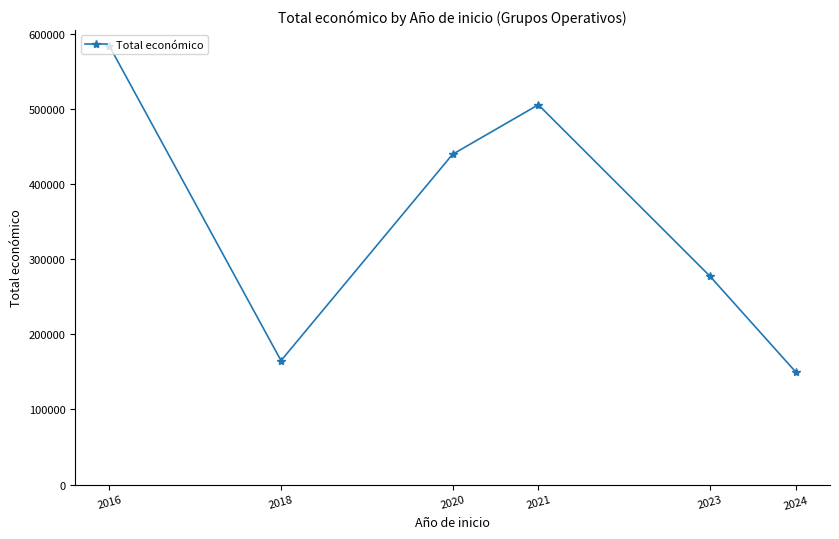

What is the change in value from 2016 to 2024?

-433523